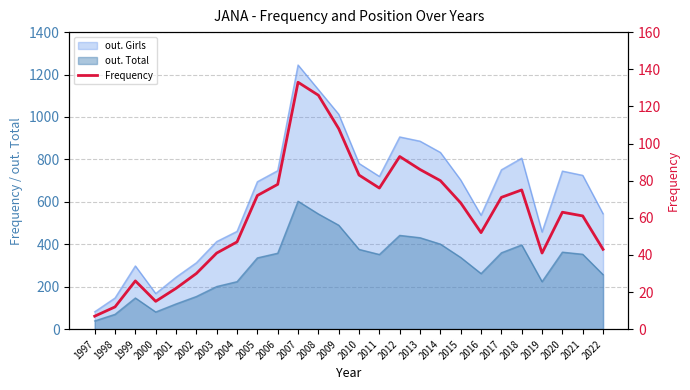

Rank the categories by value from highest to lowest.

2007, 2008, 2009, 2012, 2013, 2010, 2014, 2006, 2011, 2018, 2005, 2017, 2015, 2020, 2021, 2016, 2004, 2022, 2003, 2019, 2002, 1999, 2001, 2000, 1998, 1997